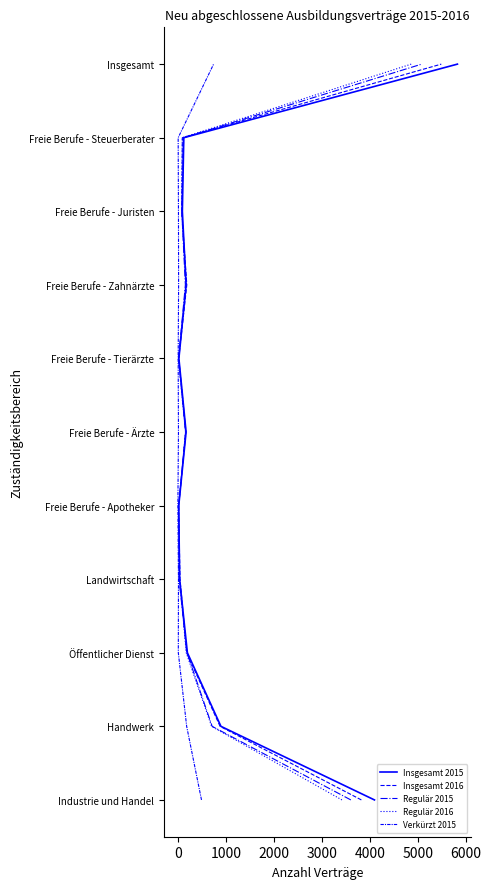

The Verkürzt 2015 series shows 3 at 5000. True or false?

False